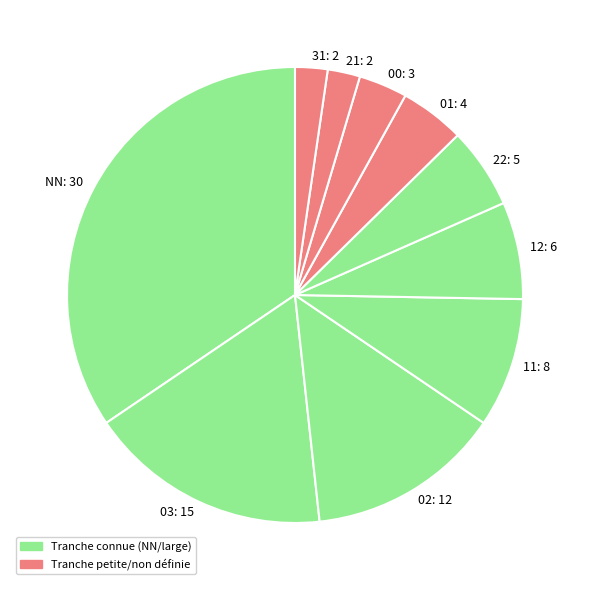

True or false: 02 accounts for 22% of the total.

False